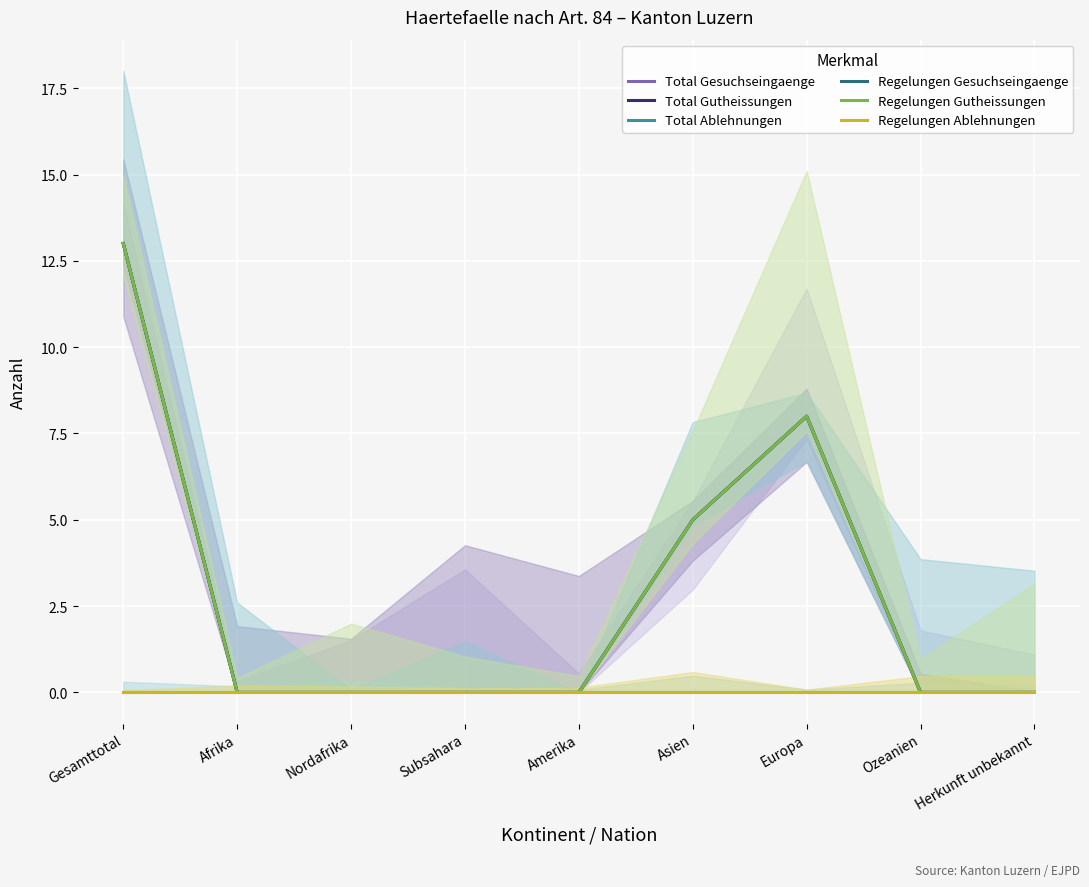

What is the sum of all Total Gutheissungen values?

26